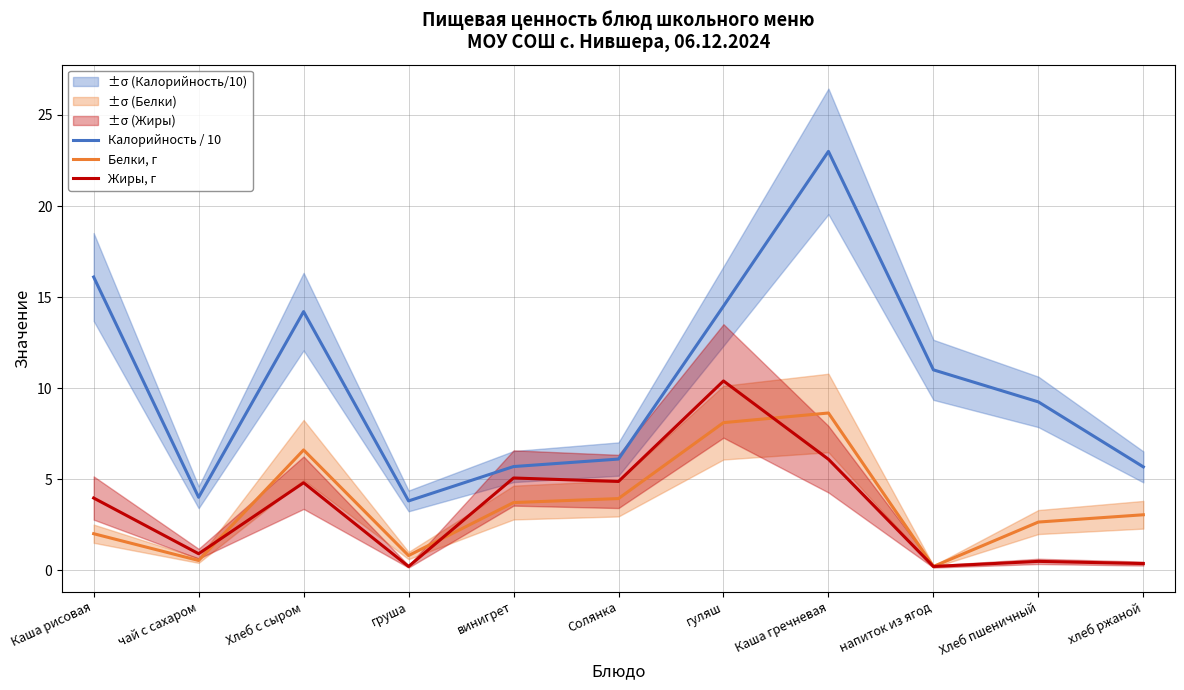

How many data points in Жиры, г are above 3?

6